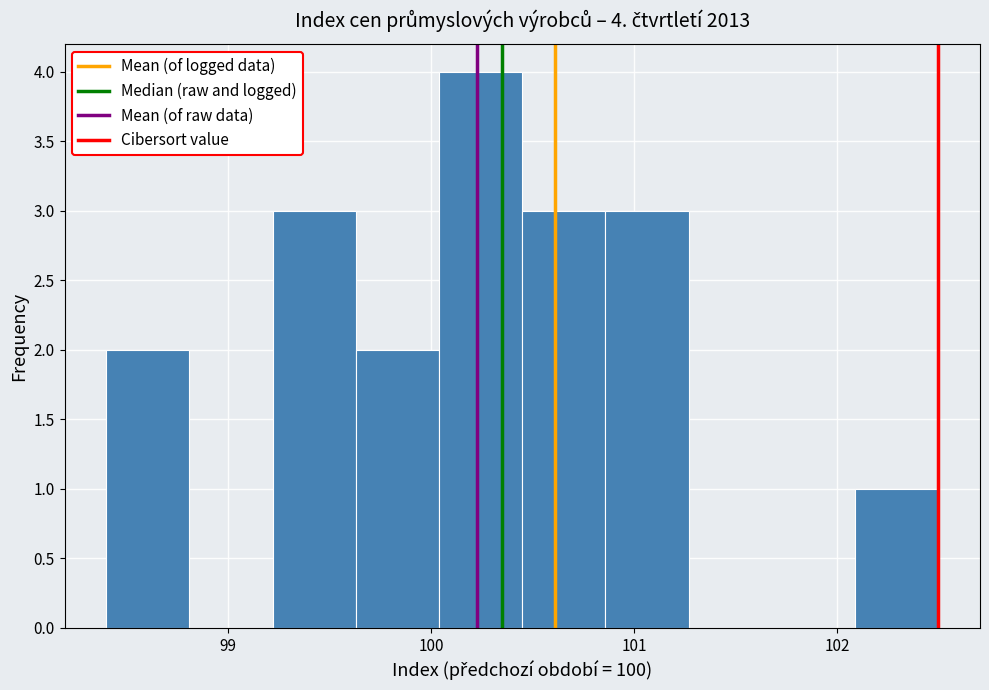

Over which range of the x-axis is the bar tallest?

100.04 to 100.45